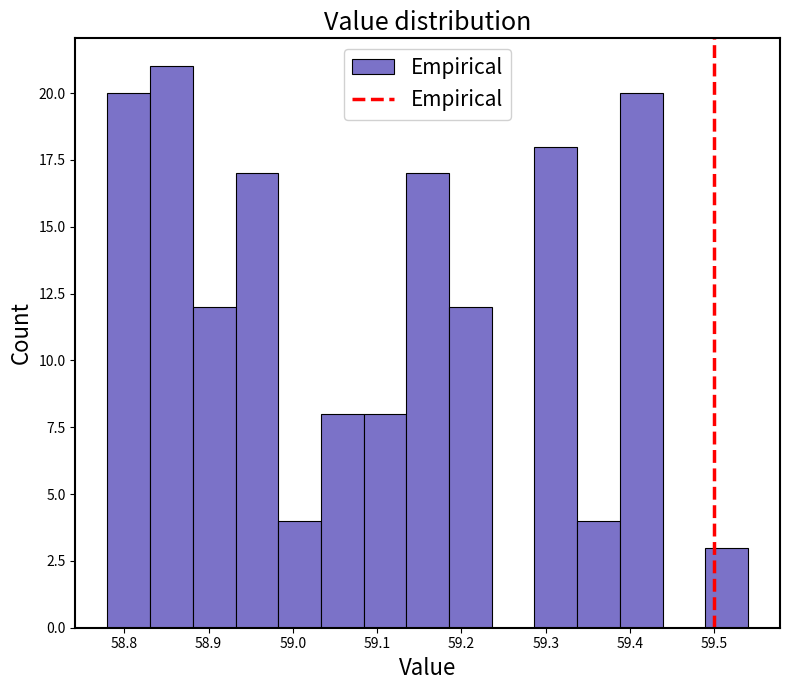

Which range on the x-axis has the tallest bar?

58.83 to 58.88